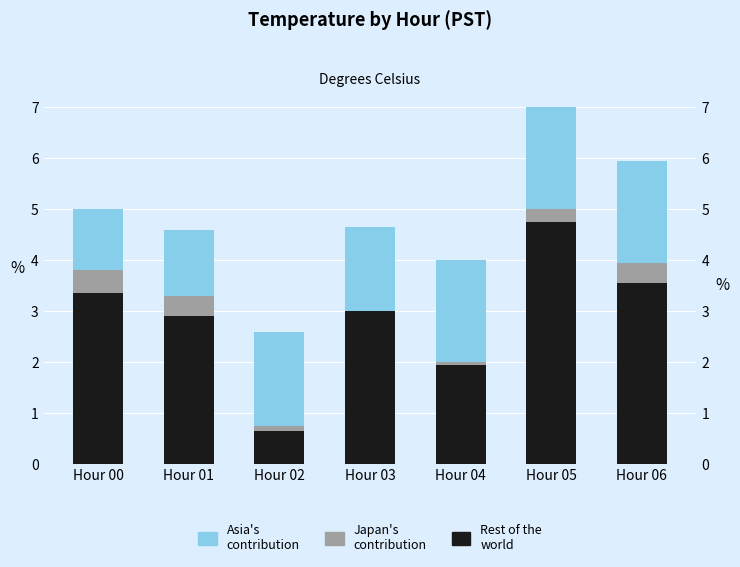

At how many categories does at least one series exceed 1?

7